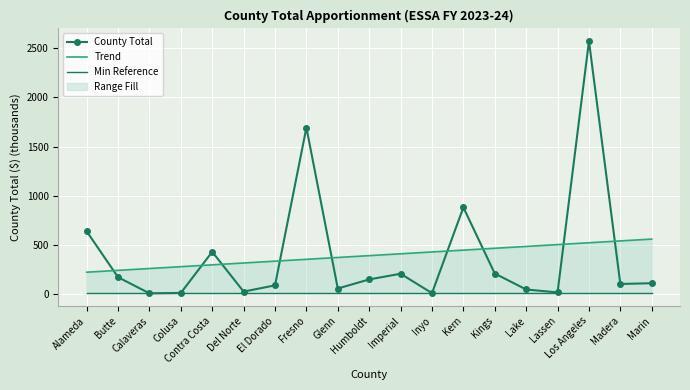

Which series changed the most between Glenn and Madera?

Trend